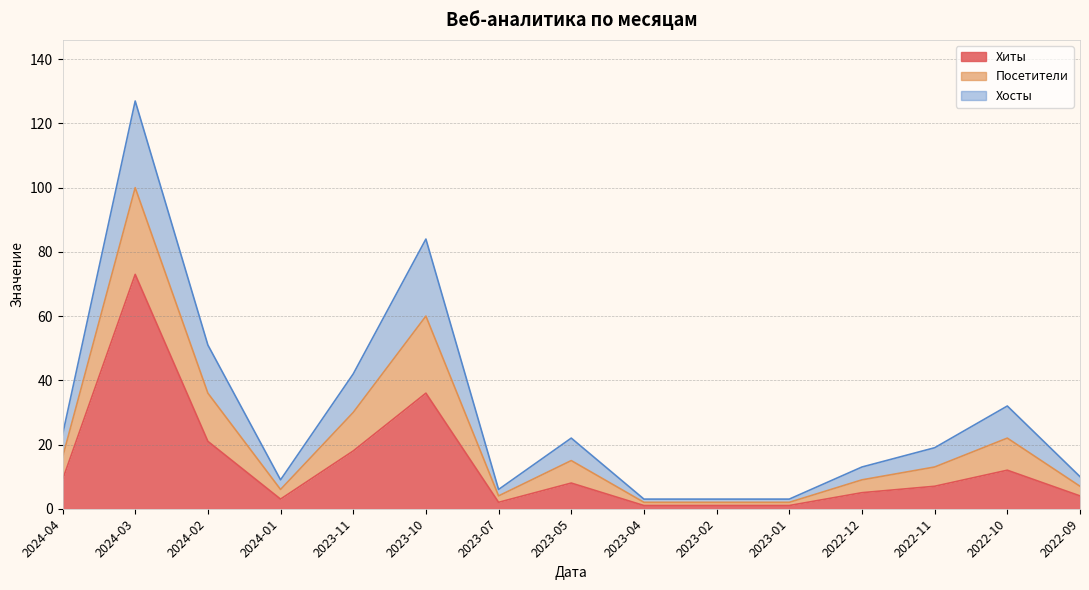

What is the difference between the highest and lowest values at 2022-11?

12